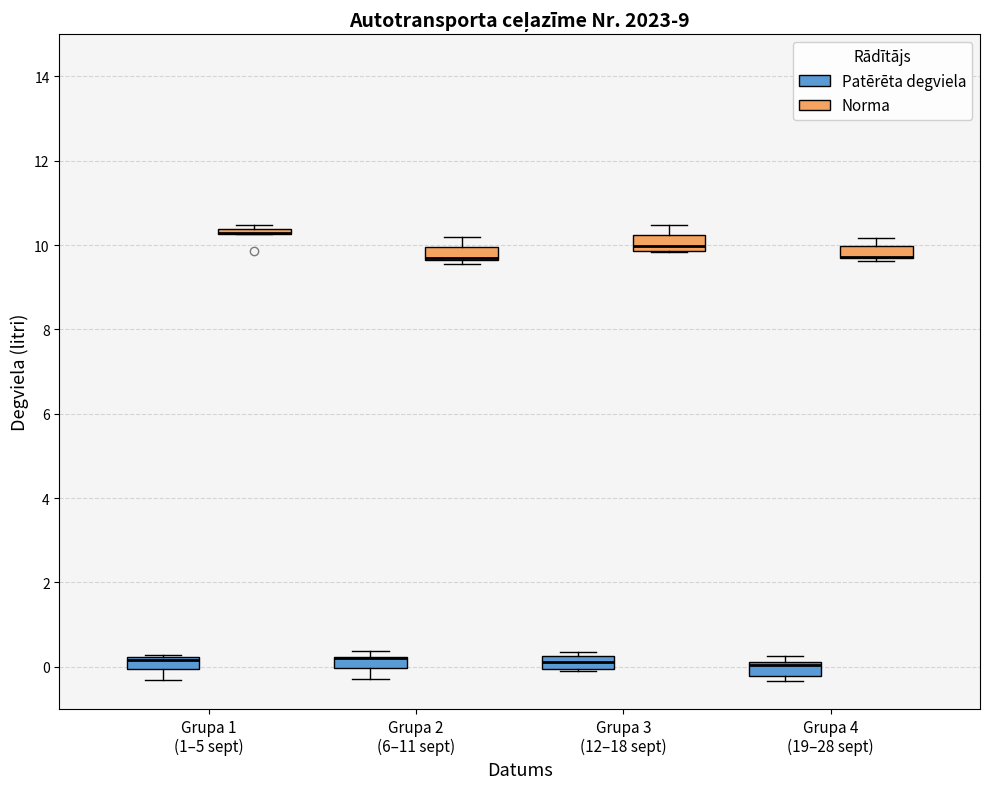

Where is the lower edge of the box for Grupa 2 (6–11 sept) (Patērēta degviela) on the y-axis? The values are not printed on the chart, so give them approximately, as read against the axis.

0.0